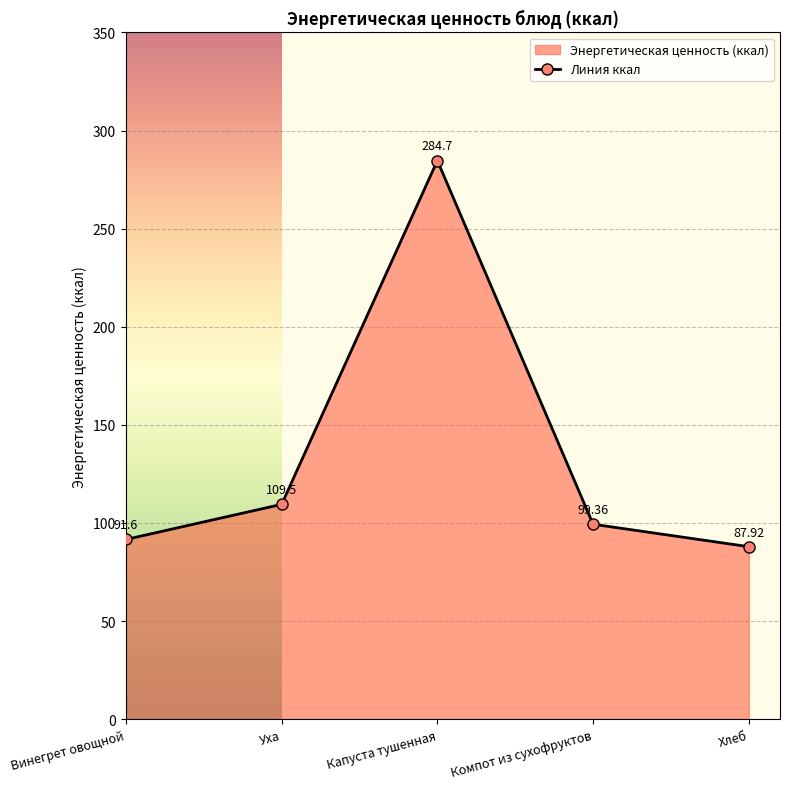

What is the greatest value displayed?

284.7